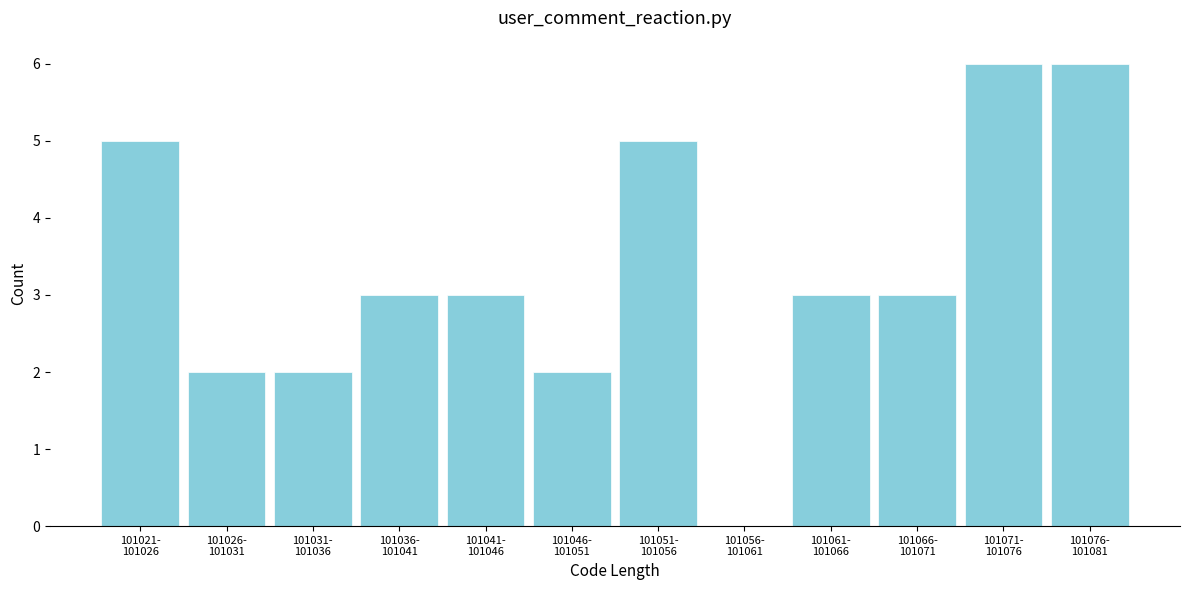

What is the greatest value displayed?

6